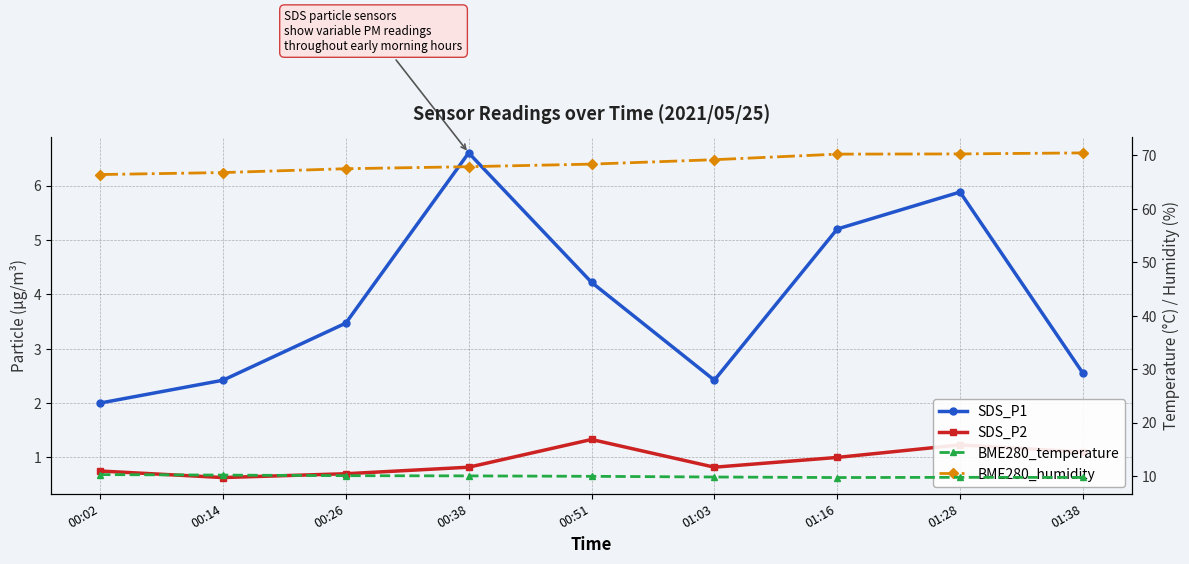

What is the value of the SDS_P2 point at the 8th from the left?

1.2